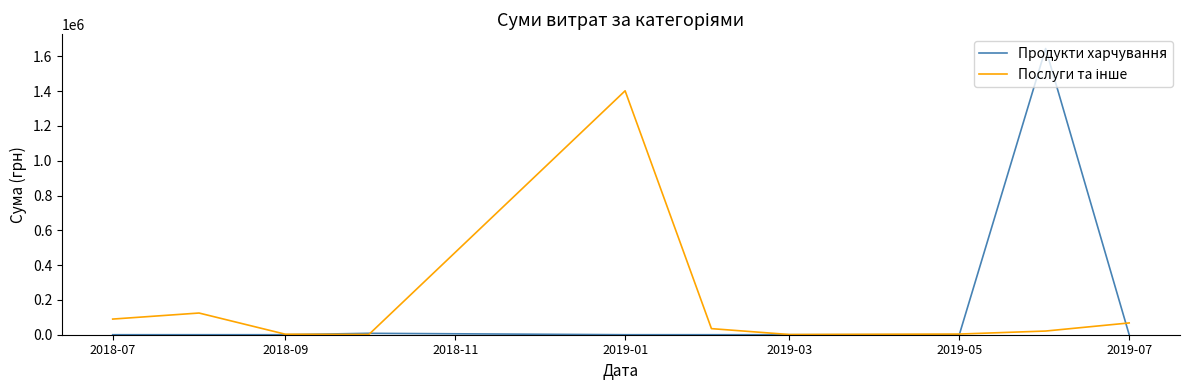

Which series has the widest spread of values?

Продукти харчування